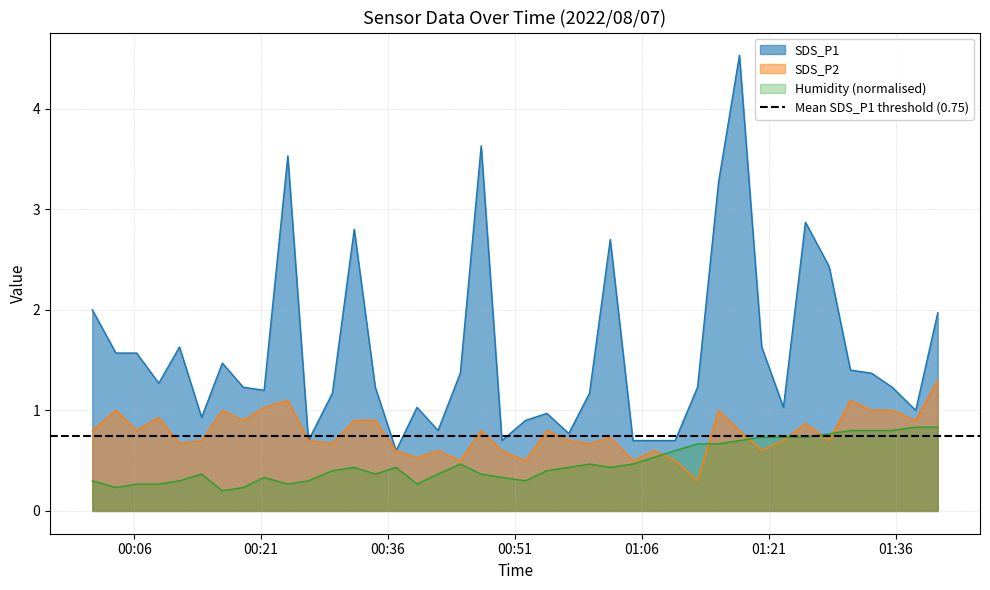

True or false: Humidity (normalised) and SDS_P1 intersect in this chart.

False